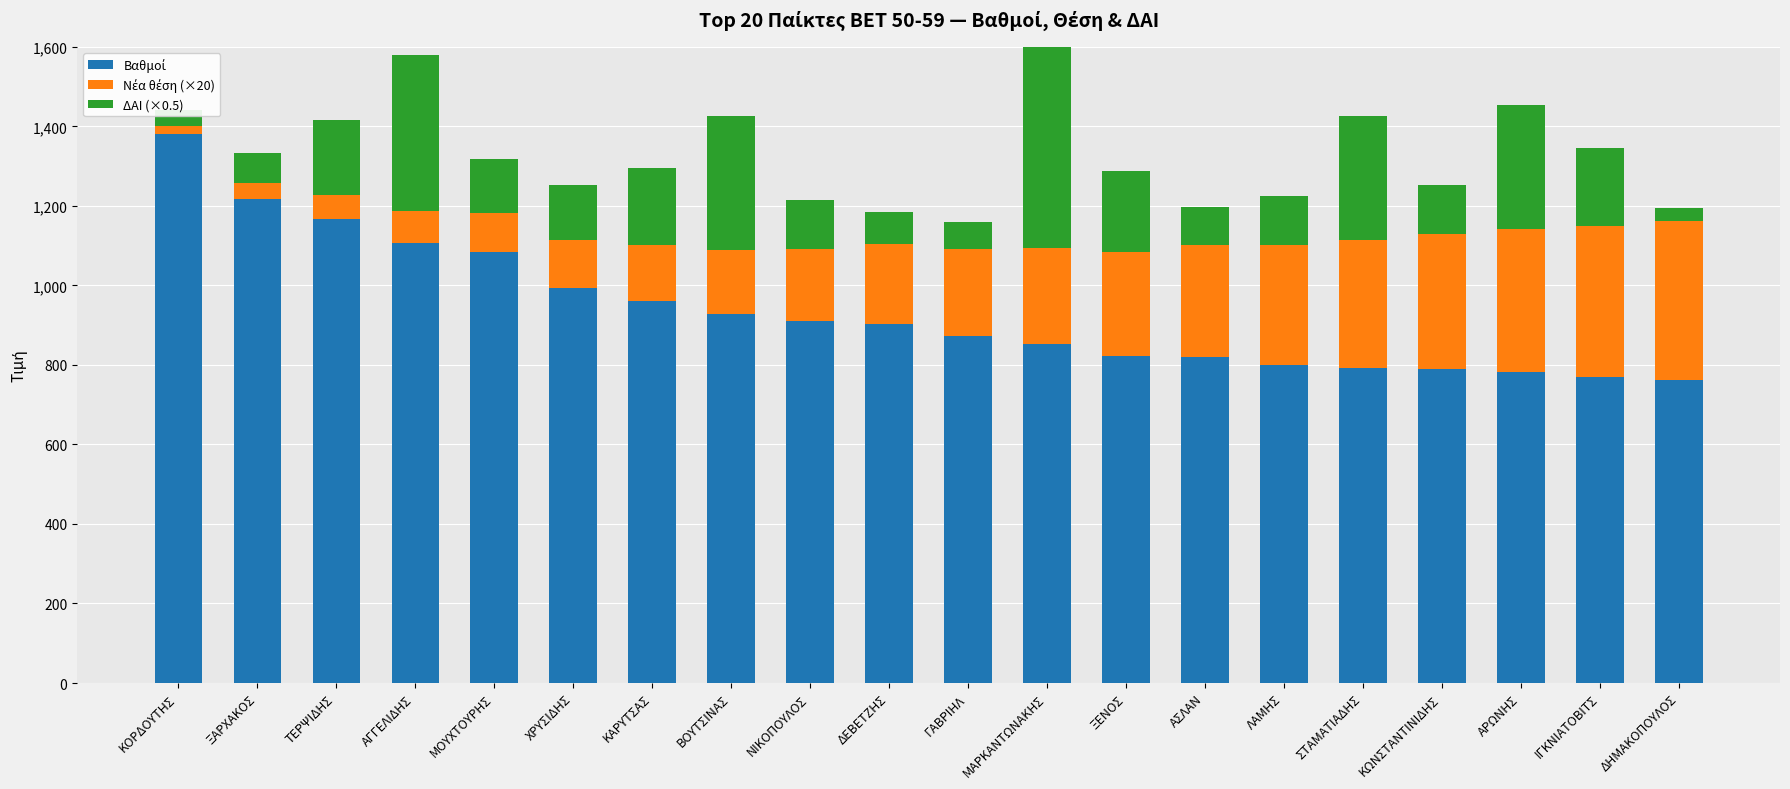

What is the label of the 13th bar from the right?

ΒΟΥΤΣΙΝΑΣ